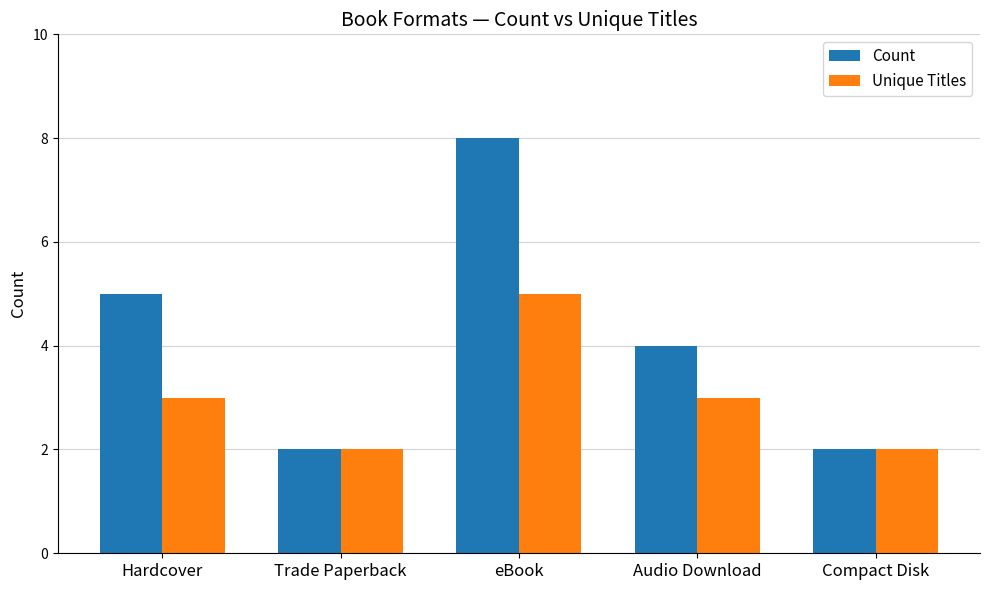

Which series has the largest total across all categories?

Count